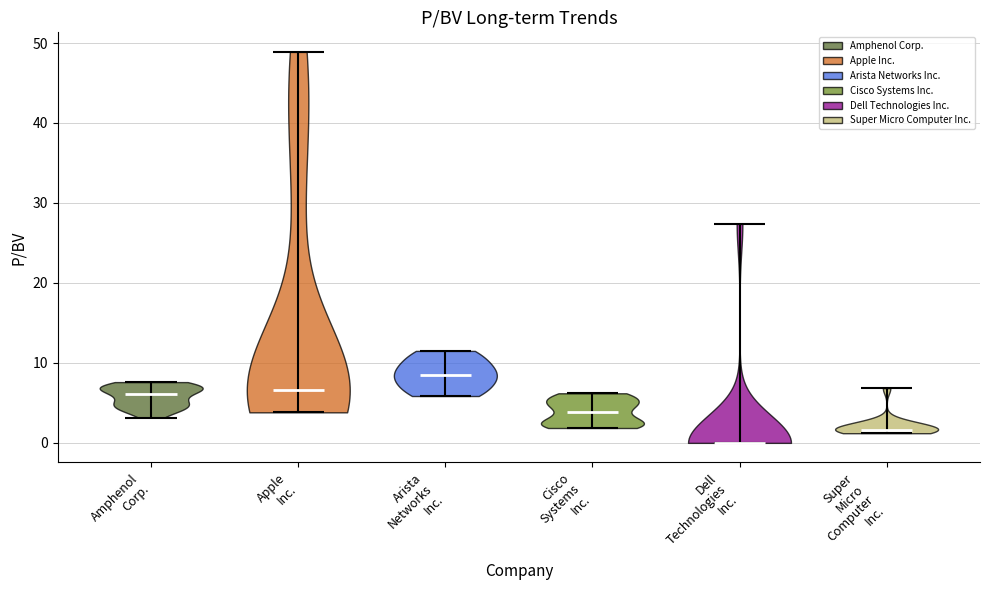

Reading left to right, read every violin against the y-axis: where its median line is, and the lowest and highest points it reaches. The values are not printed on the chart, so give them approximately, as read against the axis.

Amphenol Corp.: median line 6, lowest point 3, highest point 8
Apple Inc.: median line 7, lowest point 4, highest point 49
Arista Networks Inc.: median line 9, lowest point 6, highest point 12
Cisco Systems Inc.: median line 4, lowest point 2, highest point 6
Dell Technologies Inc.: median line 0, lowest point 0, highest point 27
Super Micro Computer Inc.: median line 2, lowest point 1, highest point 7